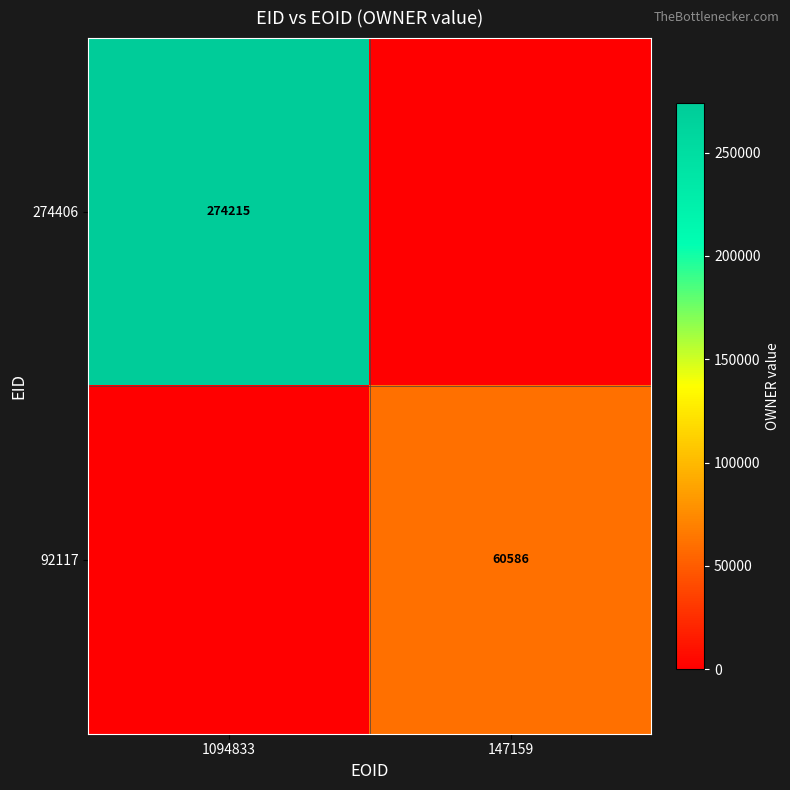

The value of 274406 at 1094833 is 274215. True or false?

True